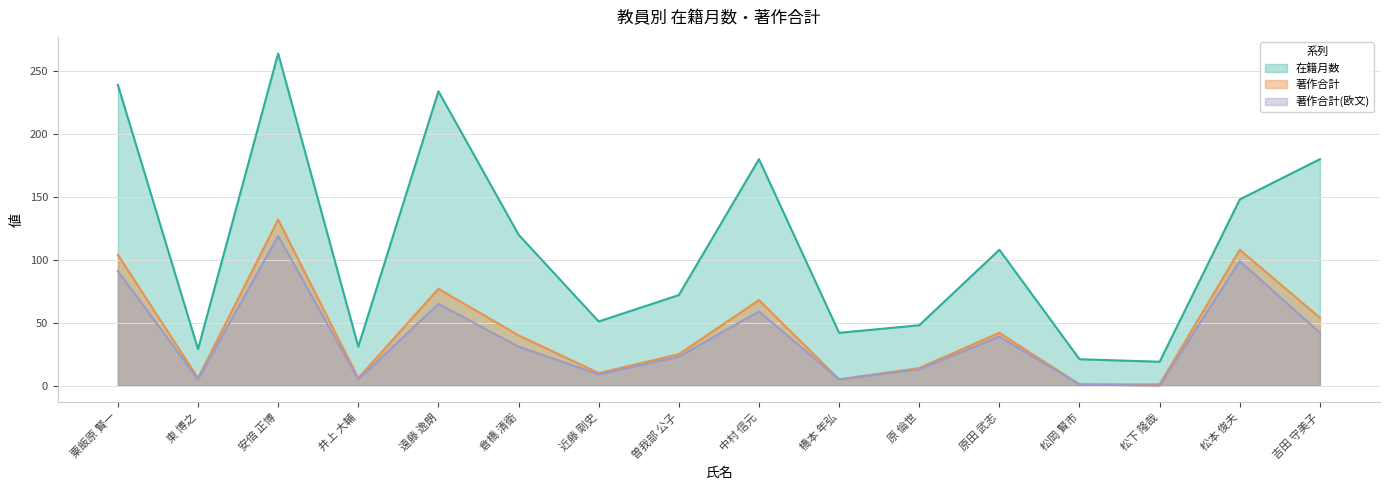

At how many categories does at least one series exceed 99?

8